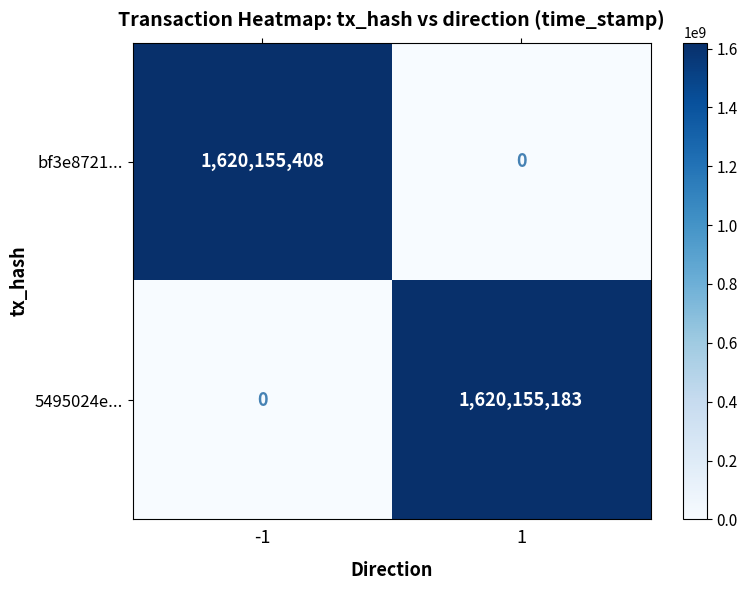

What is the spread (max minus min) of values at 1?

1620155183